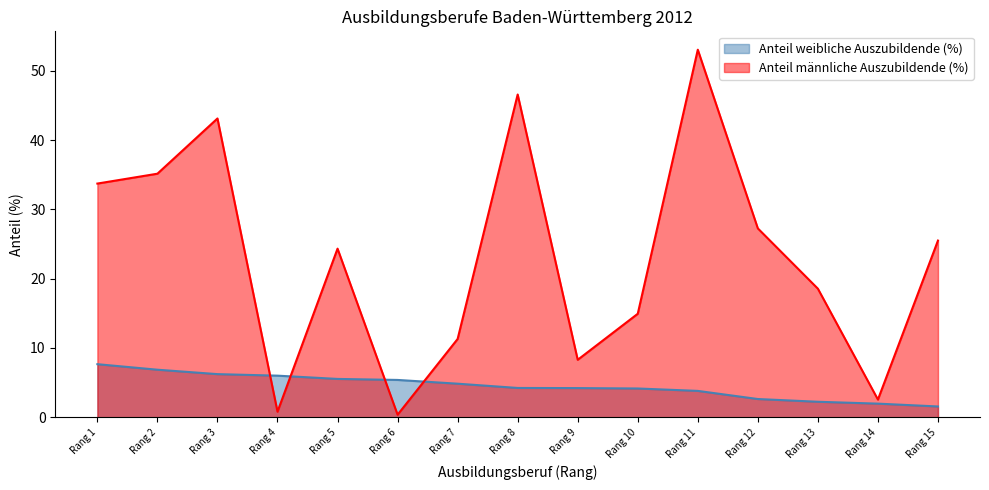

What is the difference between the highest and lowest values at Rang 7?

6.5